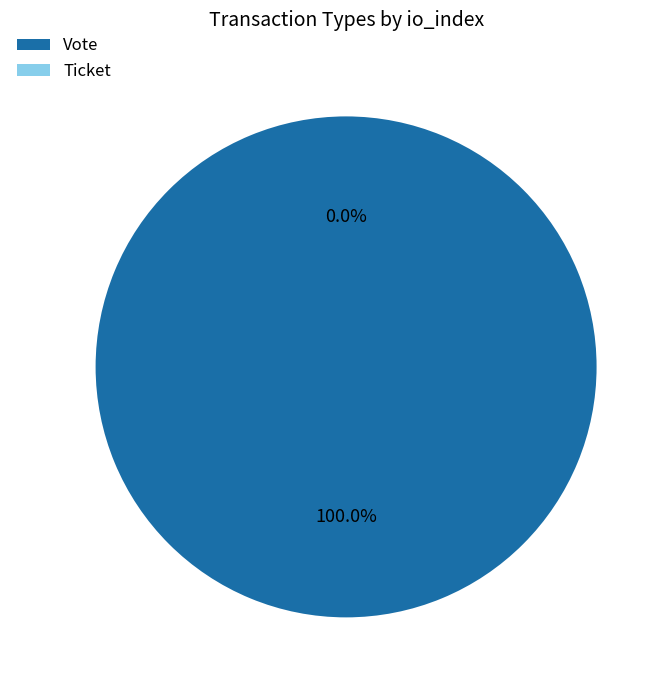

To the nearest percent, what is the difference between the largest and smallest slice percentages?

100%